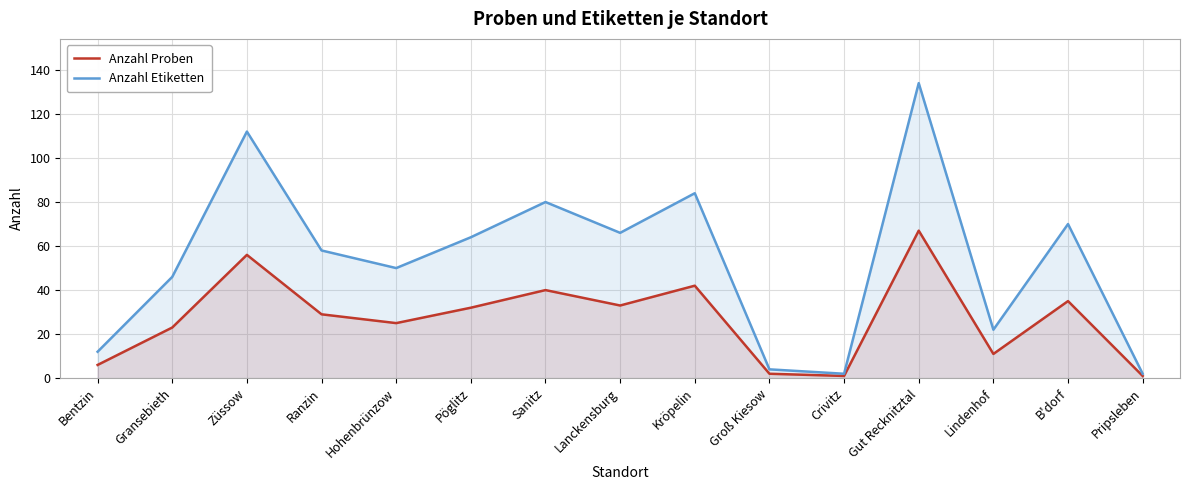

Where is the first local minimum for Anzahl Proben?

Hohenbrünzow